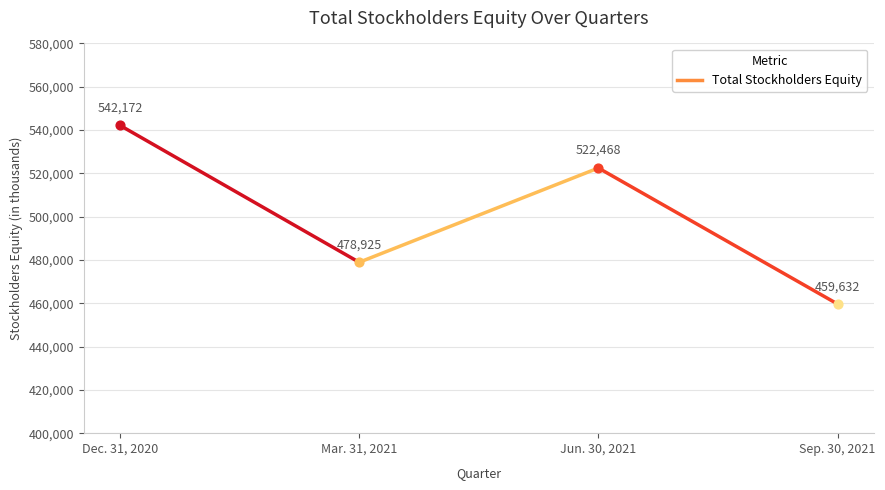

What is the ratio of the value at Mar. 31, 2021 to the value at Dec. 31, 2020?

0.9